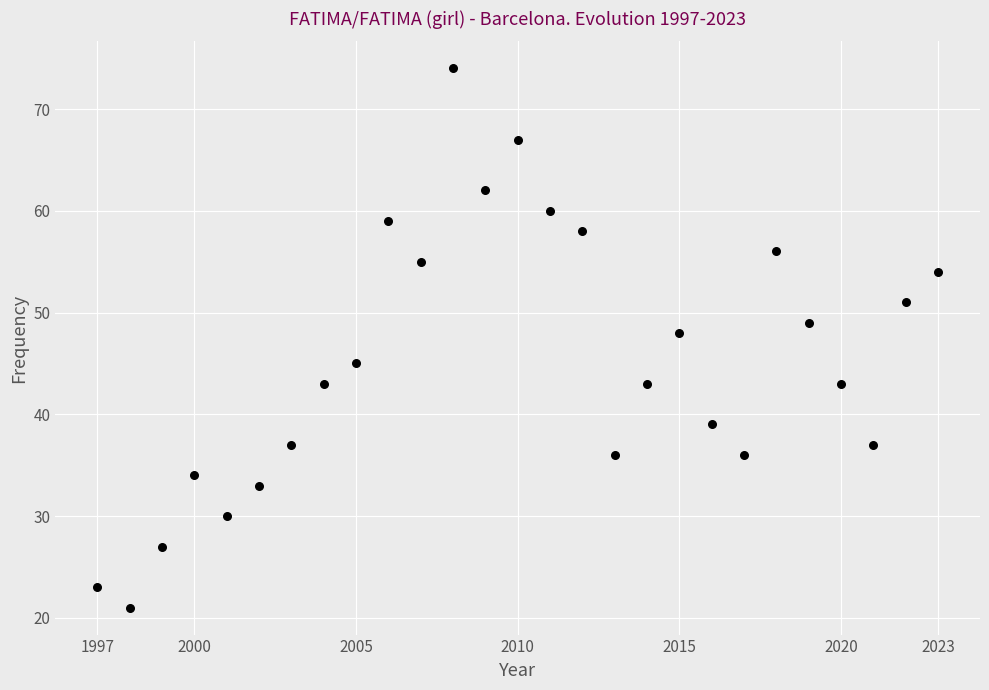

What is the range of Y values (max minus min)?

53